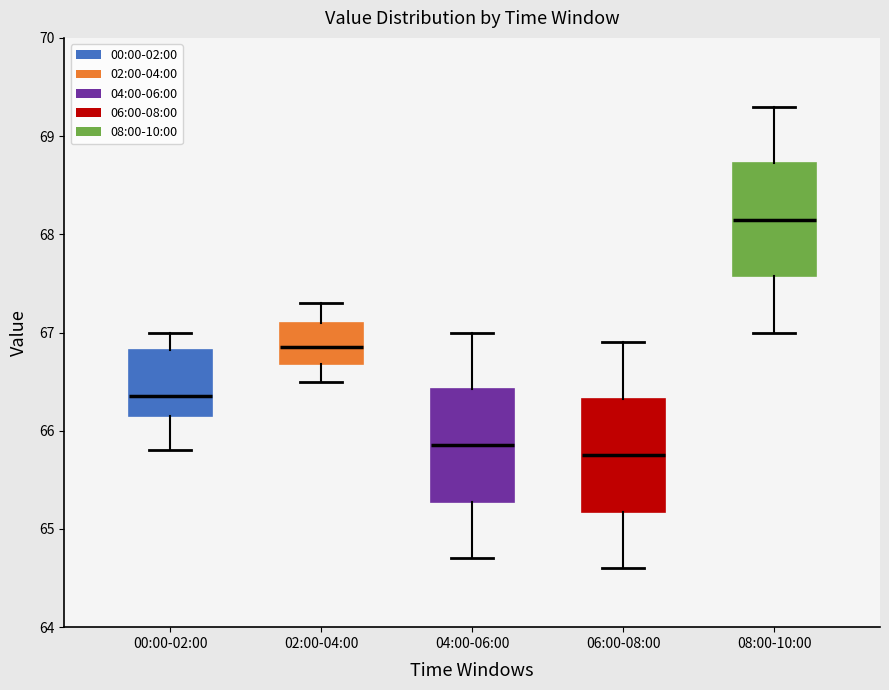

Where does the upper whisker of the box for 04:00-06:00 end on the y-axis? The values are not printed on the chart, so give them approximately, as read against the axis.

67.0